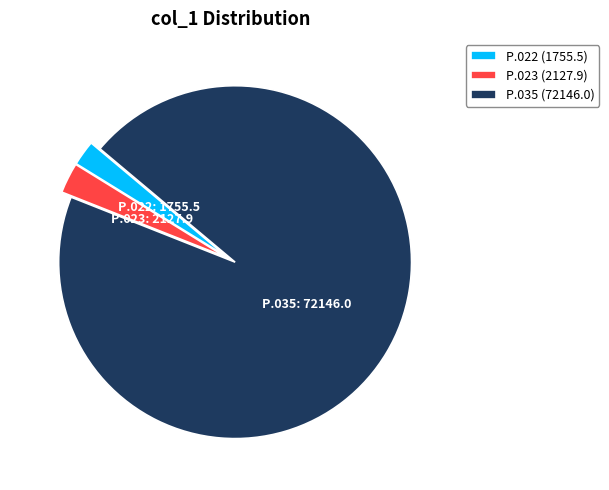

Approximately how many times larger is the value at P.035 compared to P.023?

33.9